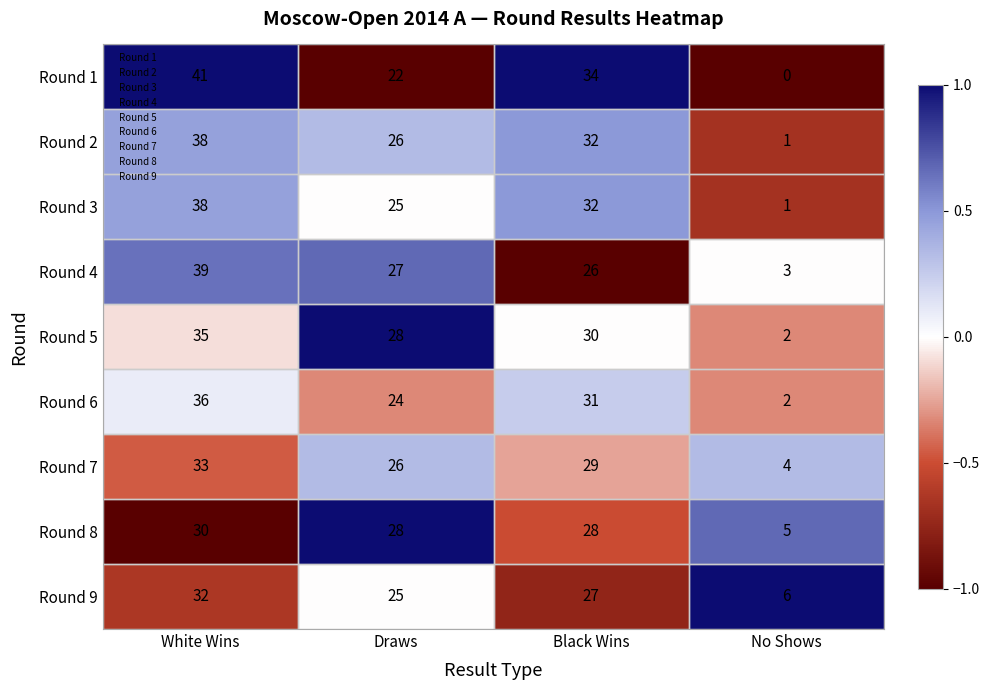

Which series changed the most between White Wins and Draws?

Round 1